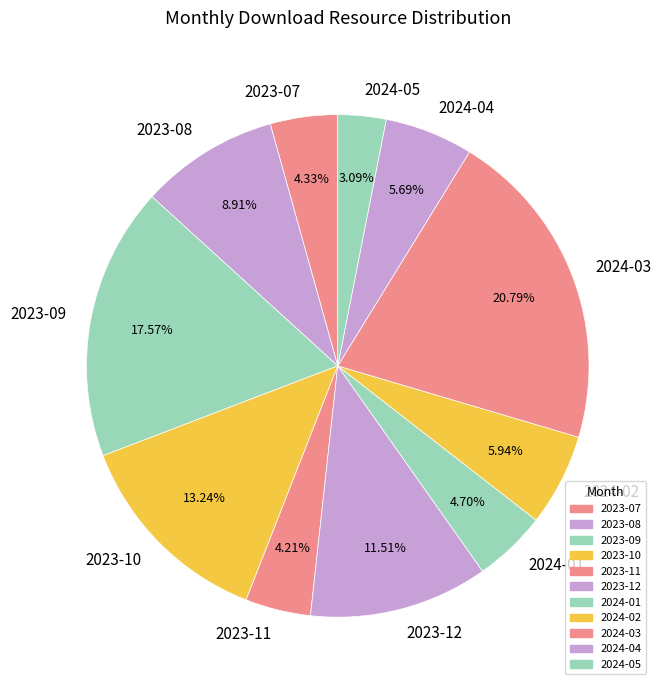

What percentage do 2024-01 and 2023-09 together represent?

22.3%